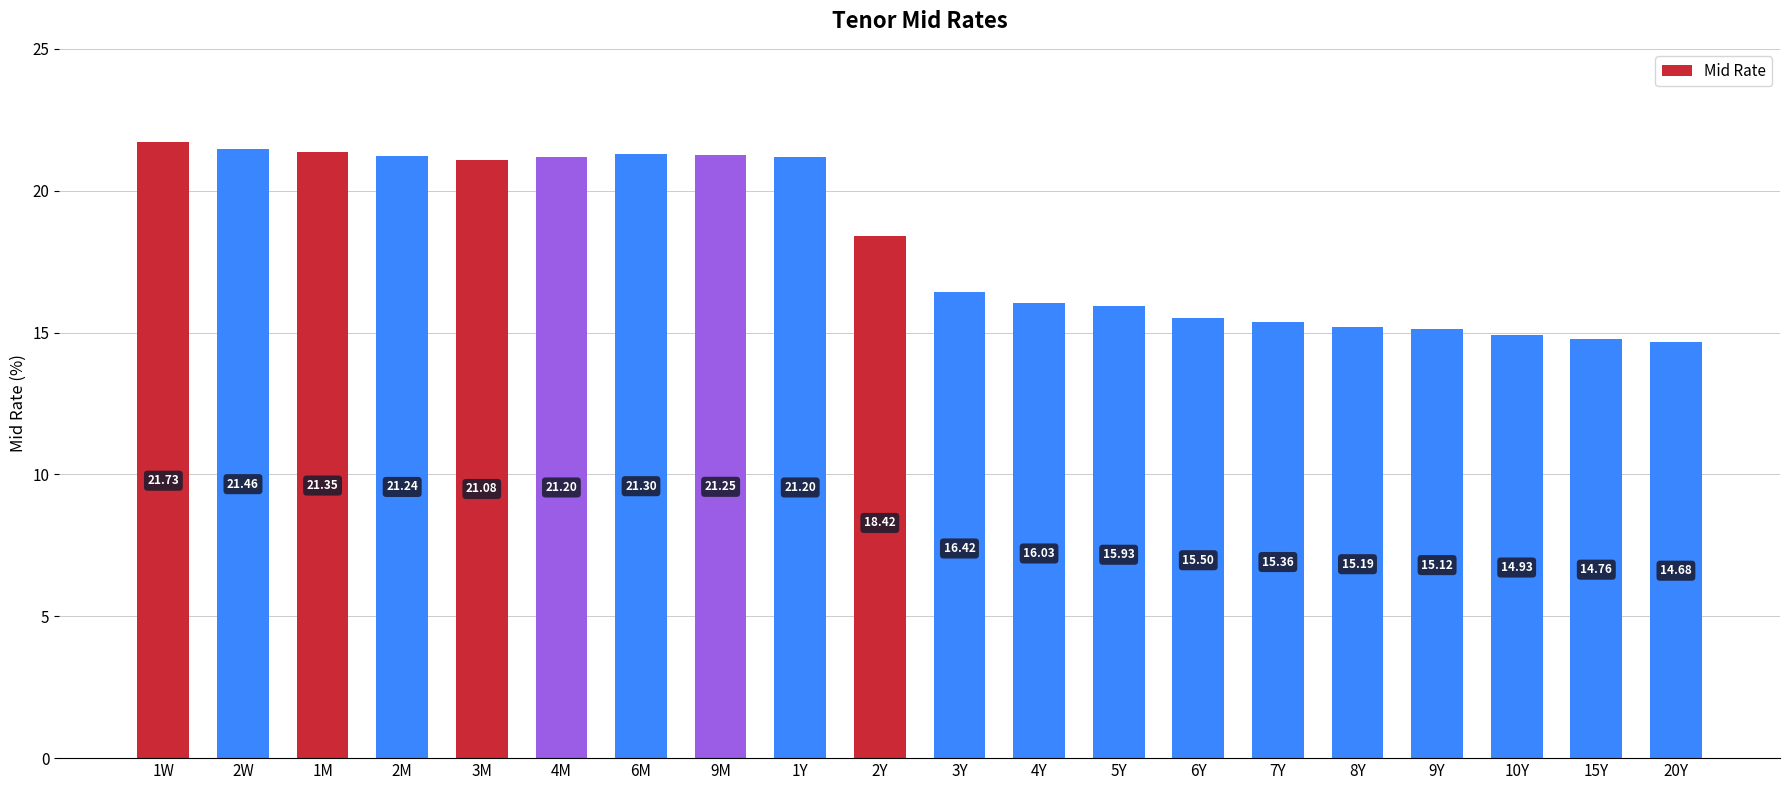

What is the ratio of the value at 5Y to the value at 9M?

0.7